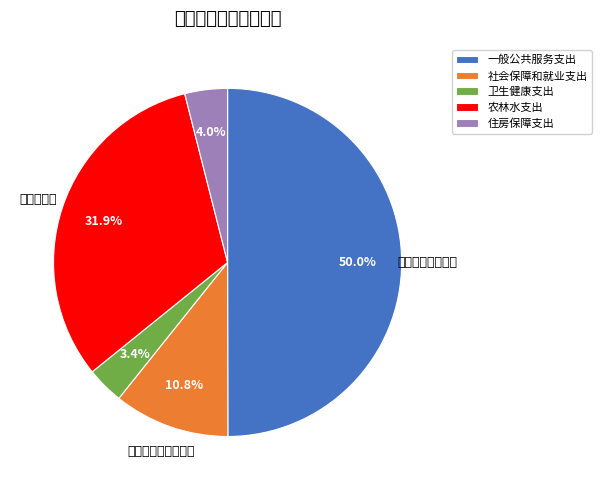

What is the change in value from 社会保障和就业支出 to 卫生健康支出?

-1149275.6